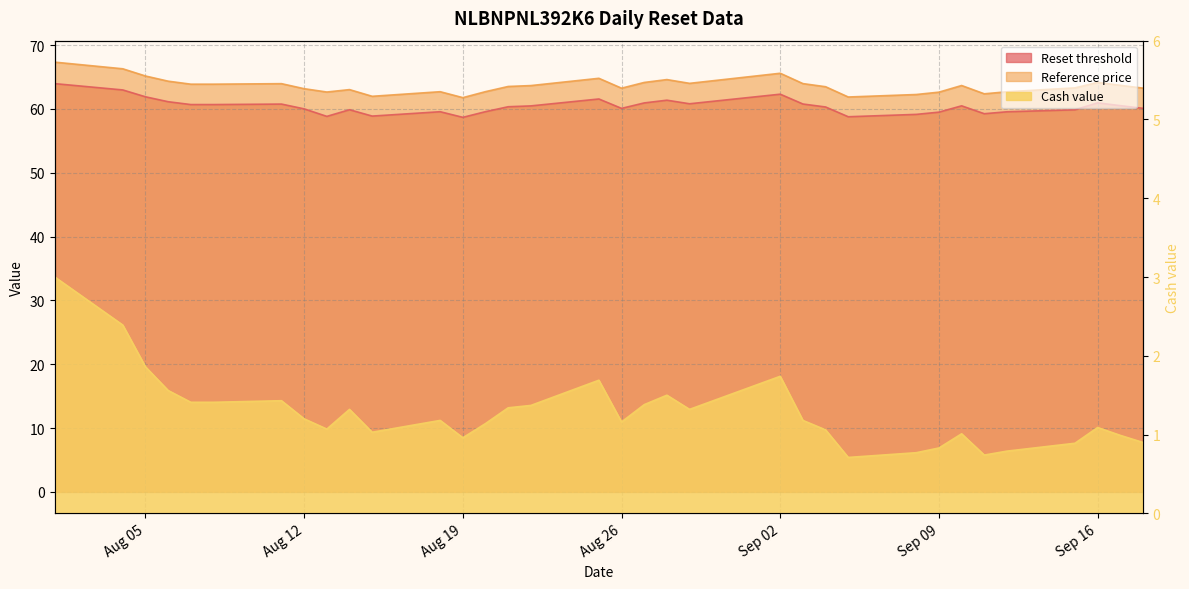

Count the number of data series in this chart.

3